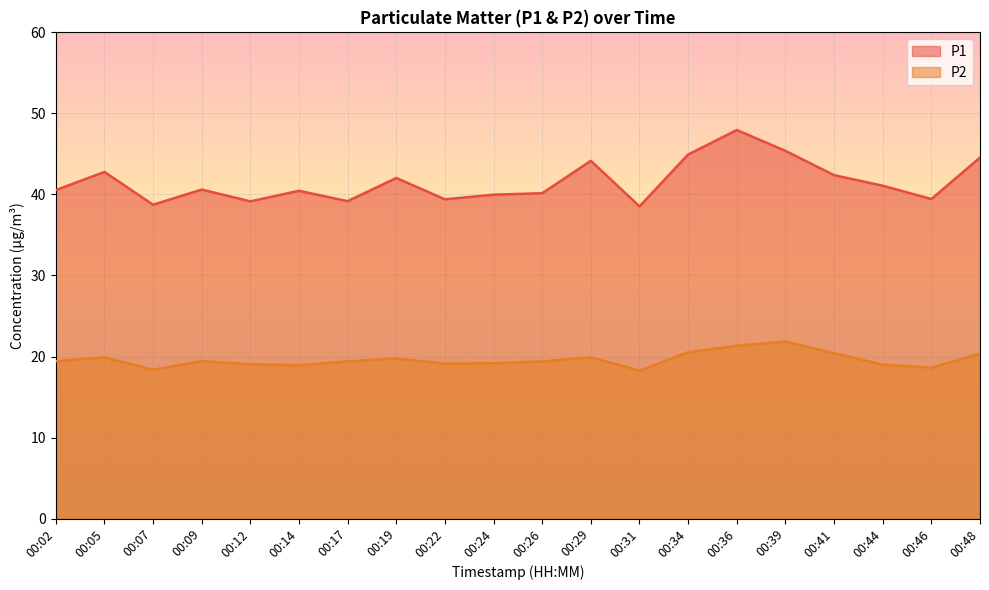

True or false: P2 has a value of 19.1 at 00:12.

True